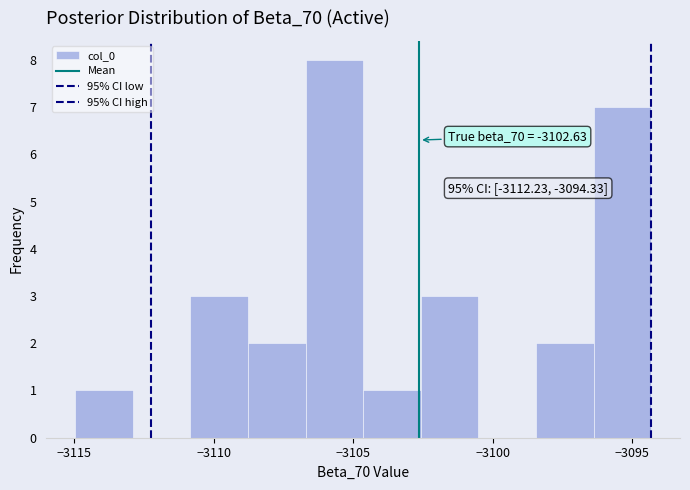

Over which range of the x-axis is the bar tallest?

-3106.5 to -3104.5